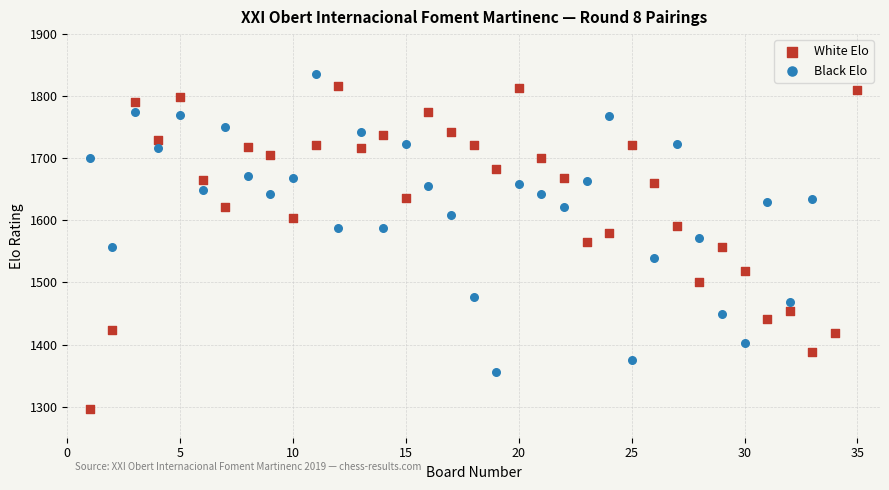

Which series has the largest Y range (max minus min)?

White Elo